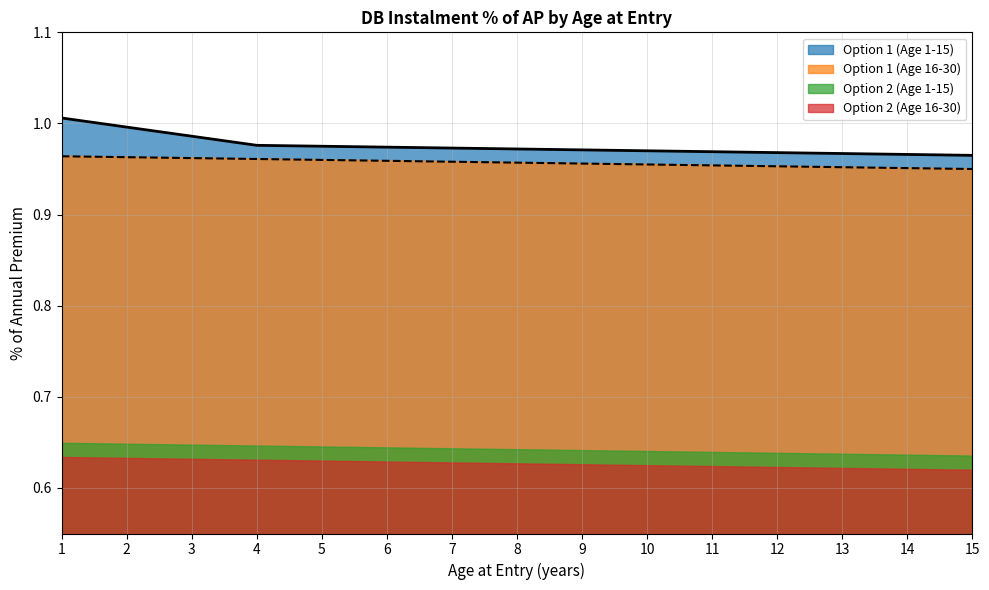

Which series has the widest spread of values?

Option 1 (Age 1-15)